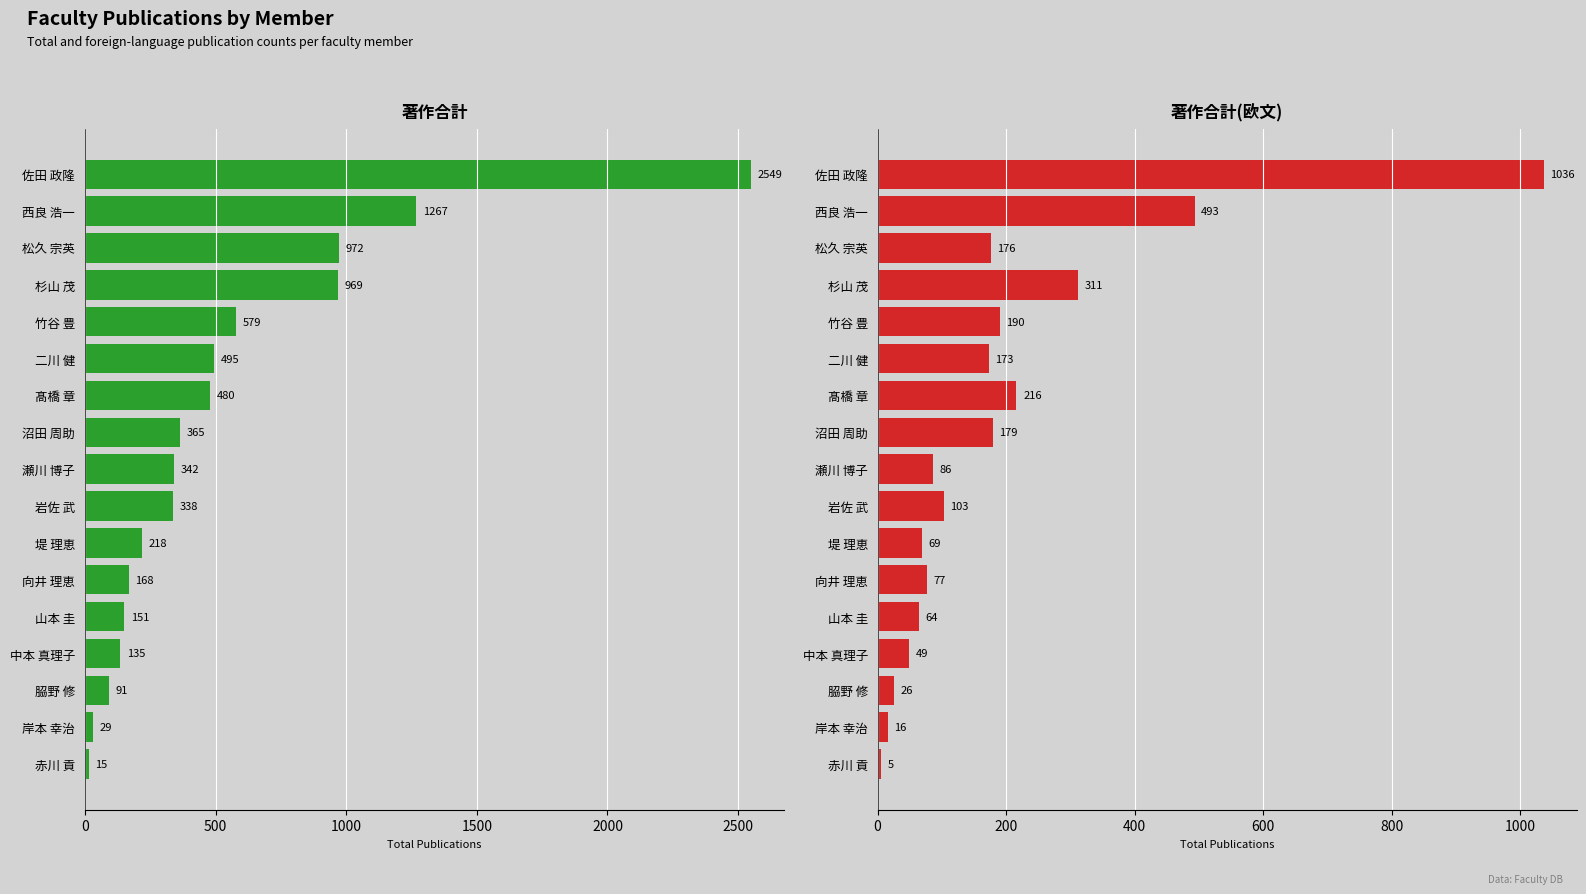

What is the difference between the maximum and minimum values in the 著作合計 series?

2534